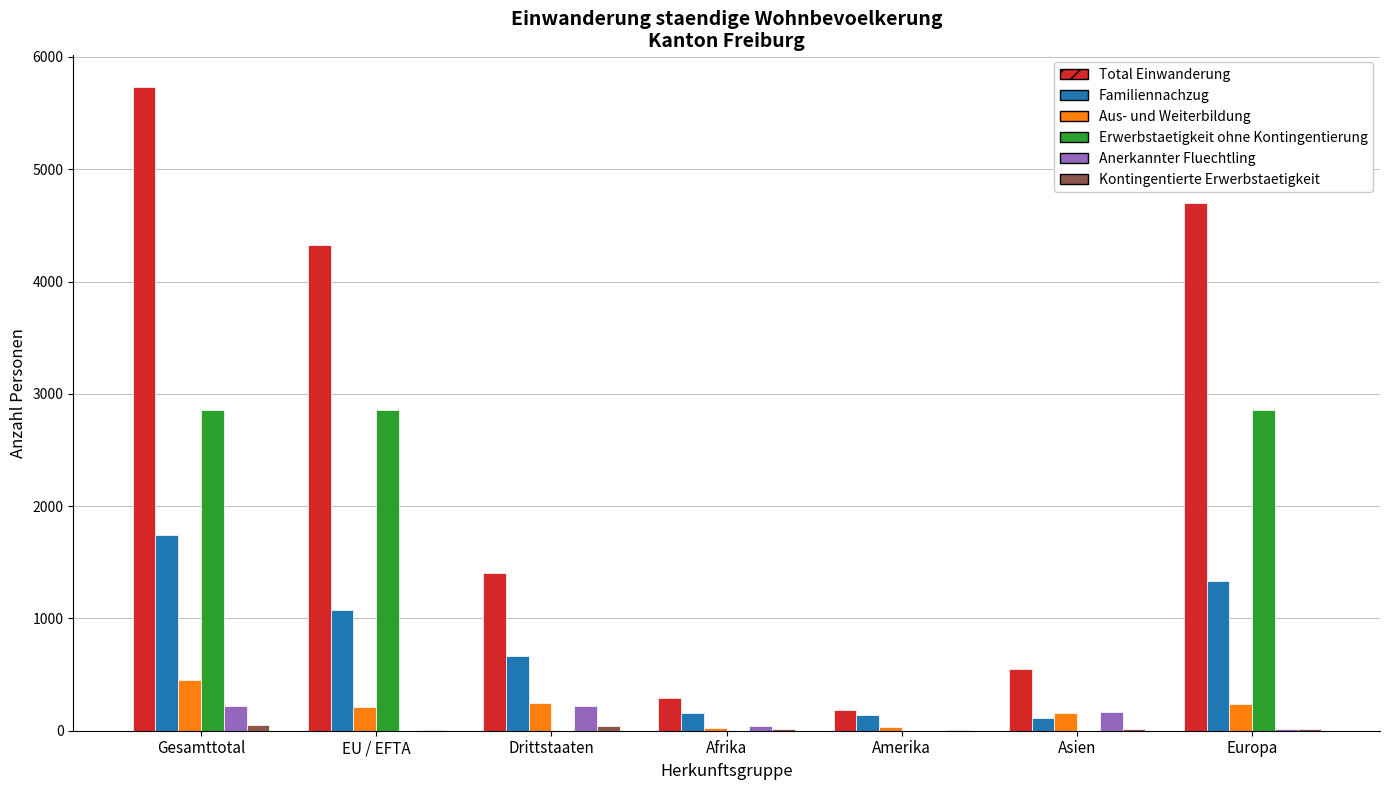

Is it true that Erwerbstaetigkeit ohne Kontingentierung equals 2859 at Gesamttotal?

True